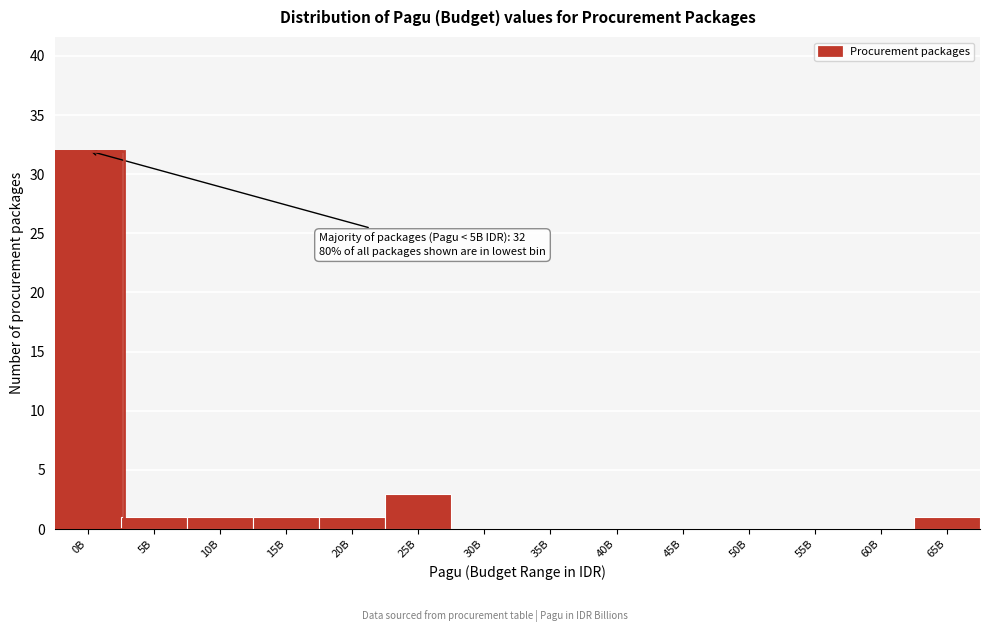

Reading left to right, extract all data points from this chart.

0B=32	5B=1	10B=1	15B=1	20B=1	25B=3	30B=0	35B=0	40B=0	45B=0	50B=0	55B=0	60B=0	65B=1